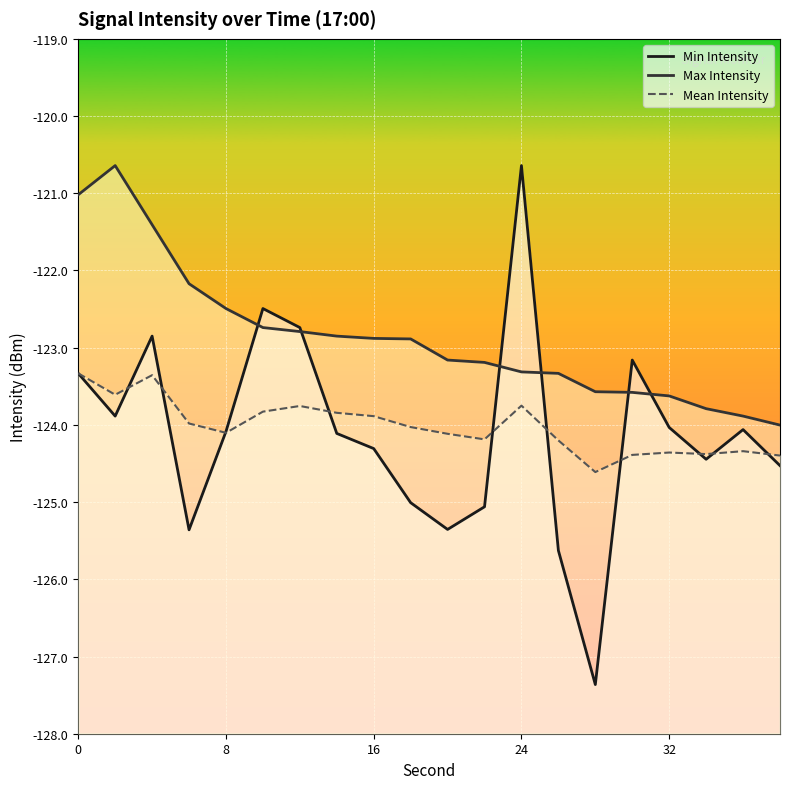

What is the value of the Mean Intensity point at the 9th from the left?

-123.9